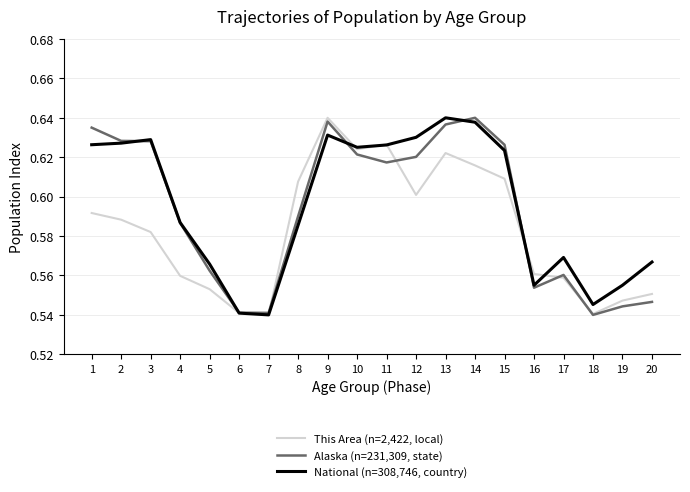

At which category is the sum across all series the highest?

9